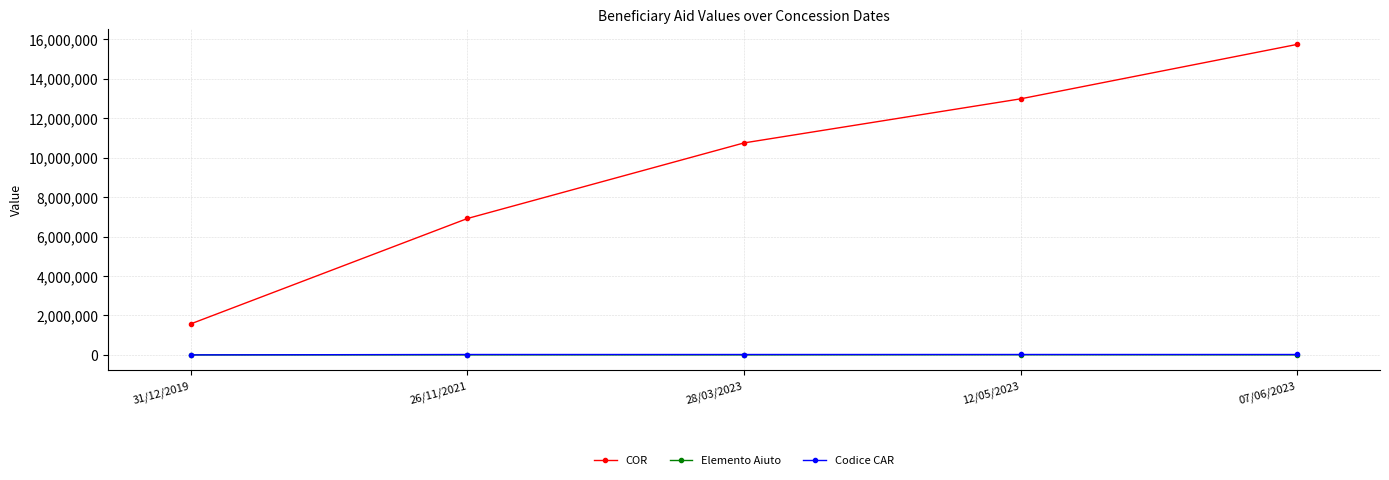

What is the smallest value displayed?

6.5